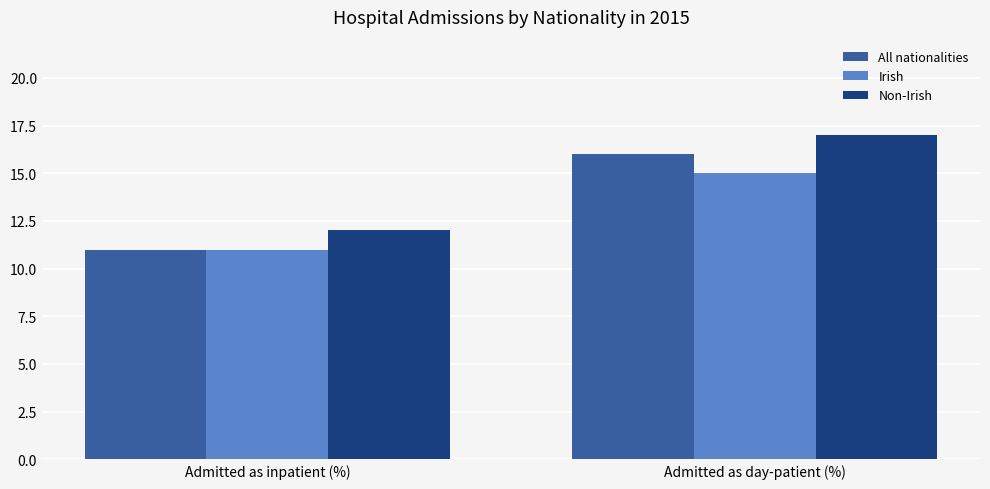

How many bars are there in total?

6